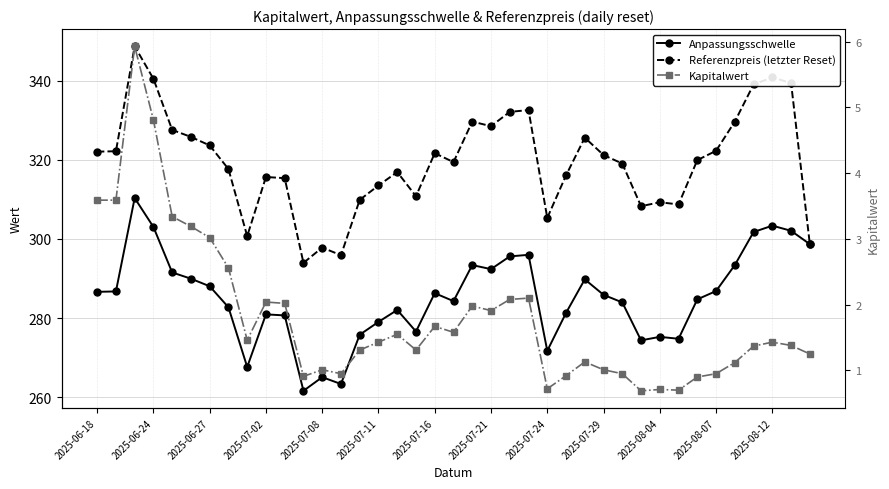

What is the difference between the second highest and minimum values in the Anpassungsschwelle series?

41.7